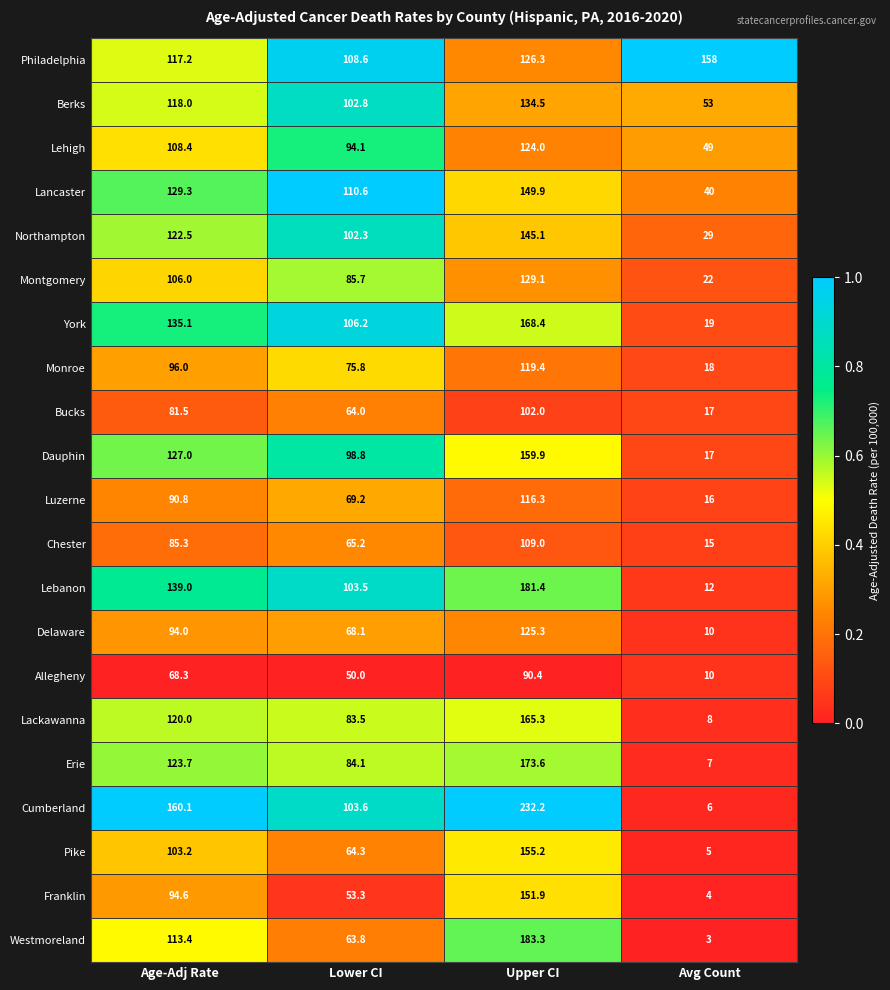

The value of Monroe at Age-Adj Rate is 96.0. True or false?

True